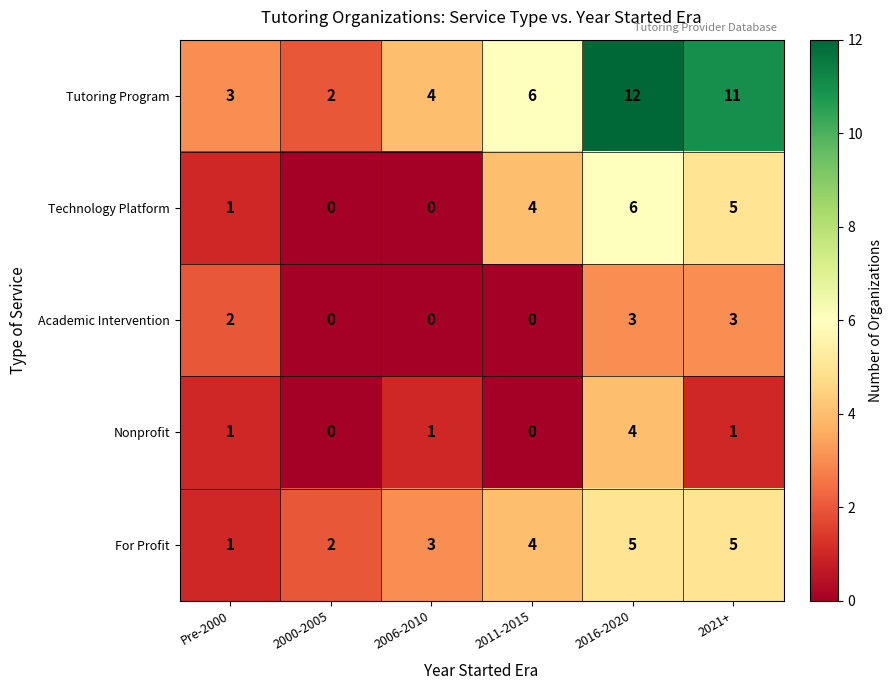

Rank the categories by Tutoring Program value from highest to lowest.

2016-2020, 2021+, 2011-2015, 2006-2010, Pre-2000, 2000-2005